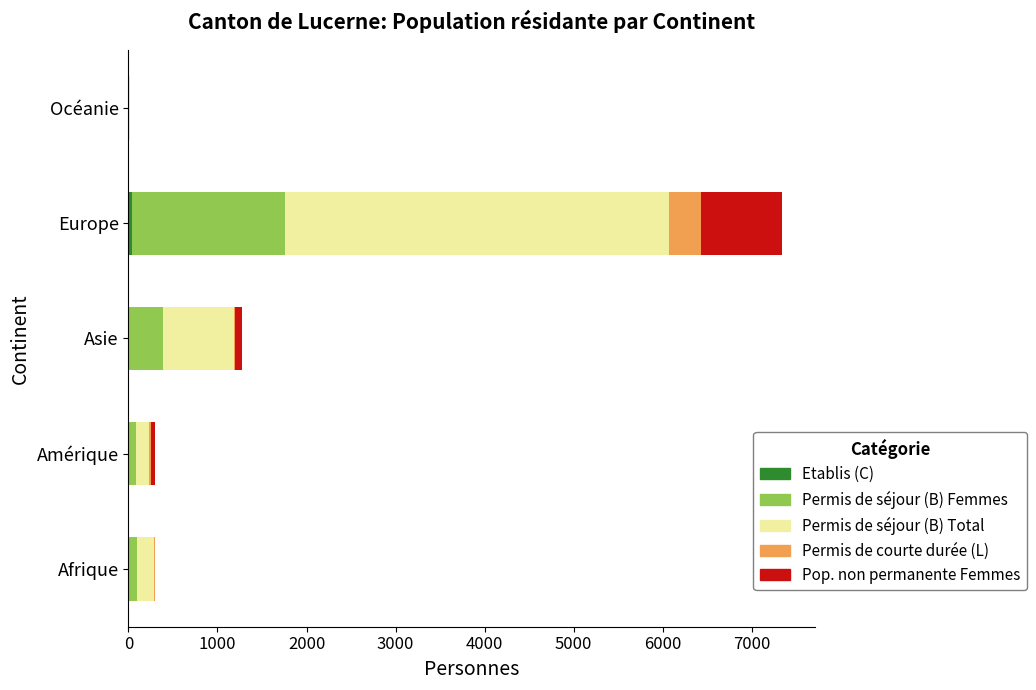

At which category is the sum across all series the highest?

Europe